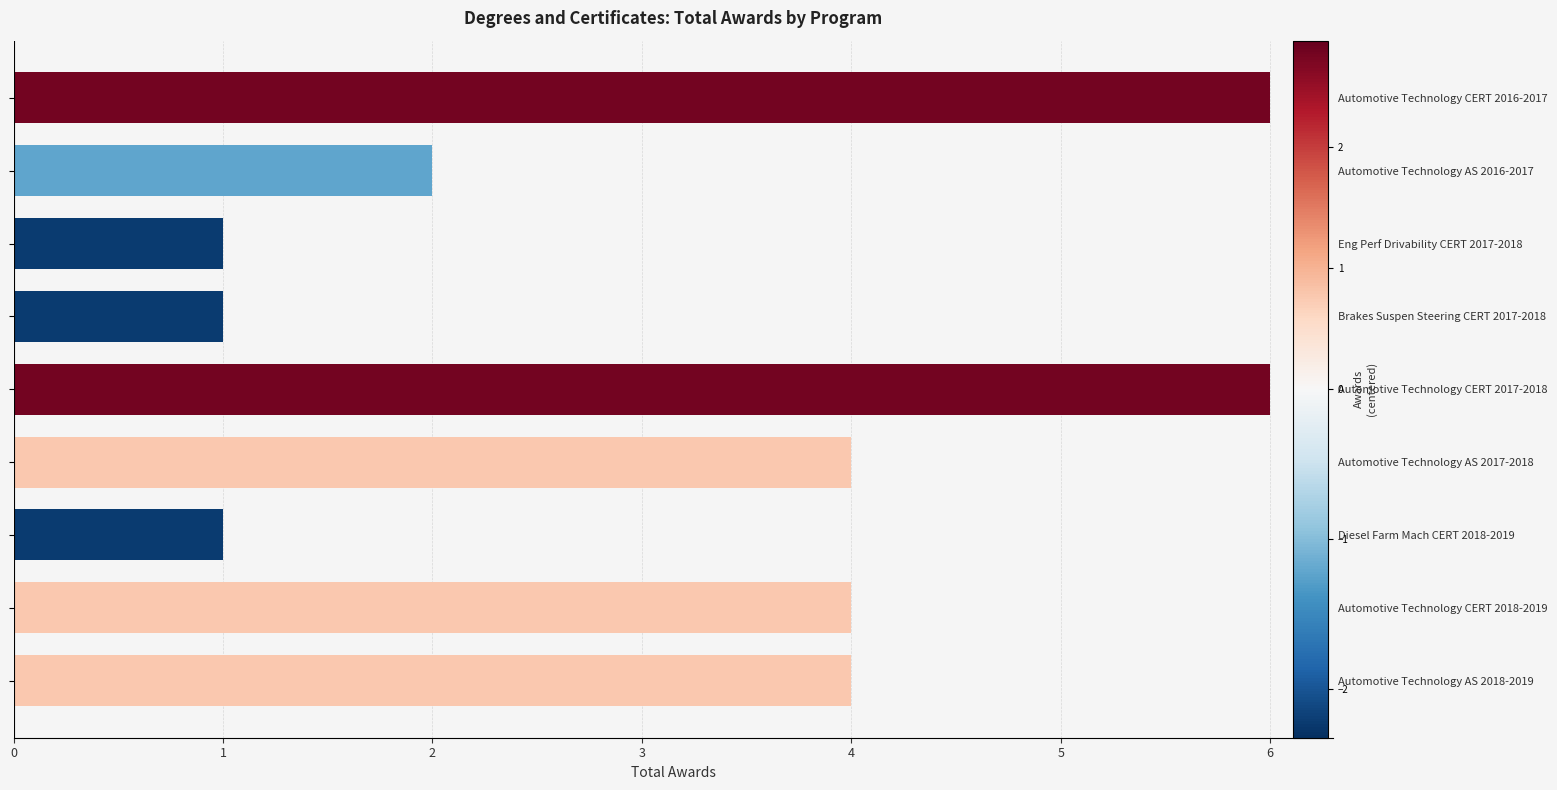

How many values are between 1 and 4?

7